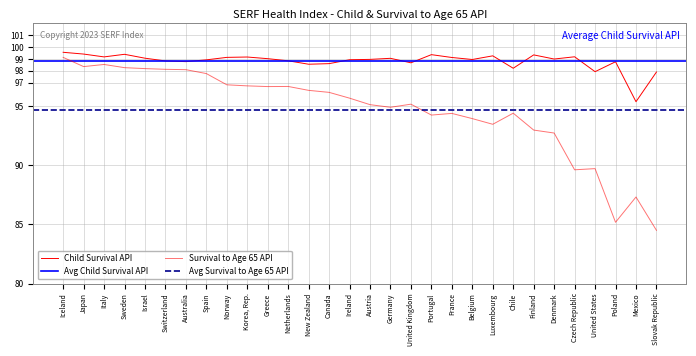

The Child Survival API series shows 98.9 at Spain. True or false?

True